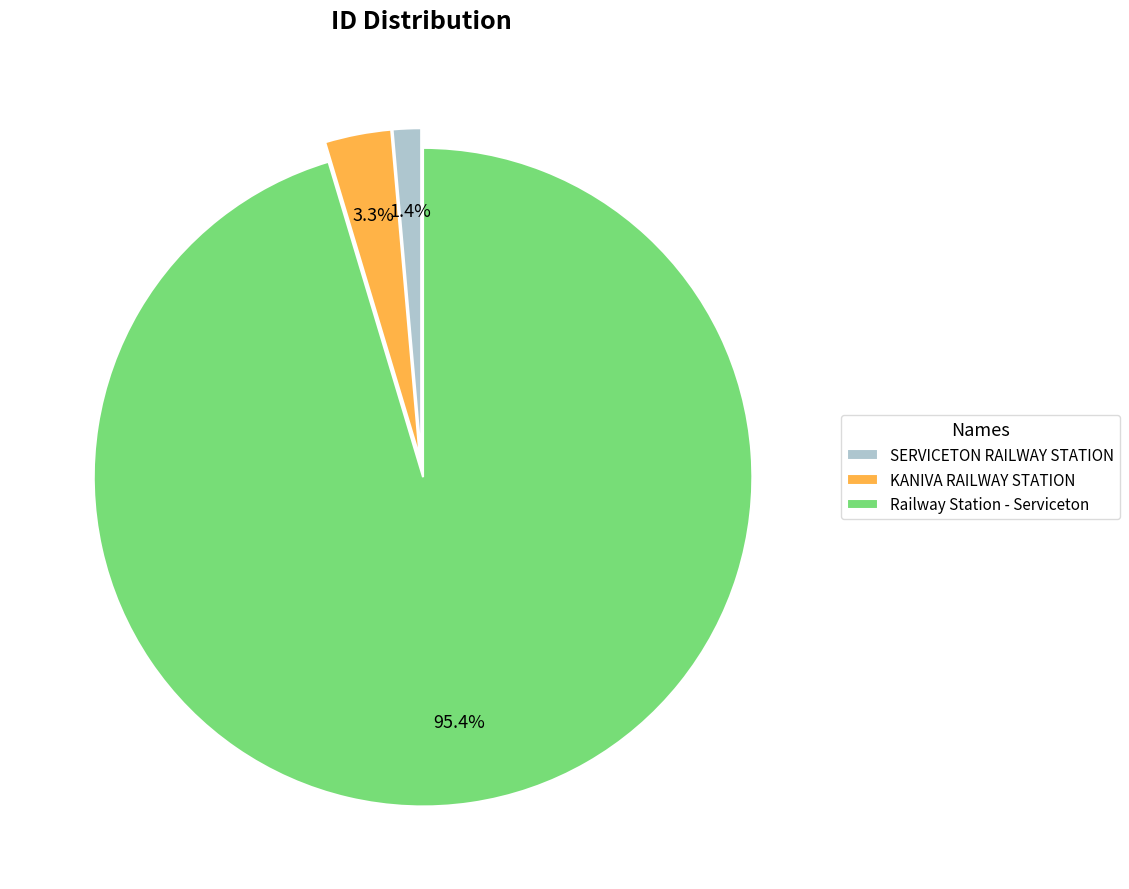

Which slice is the smallest?

SERVICETON RAILWAY STATION